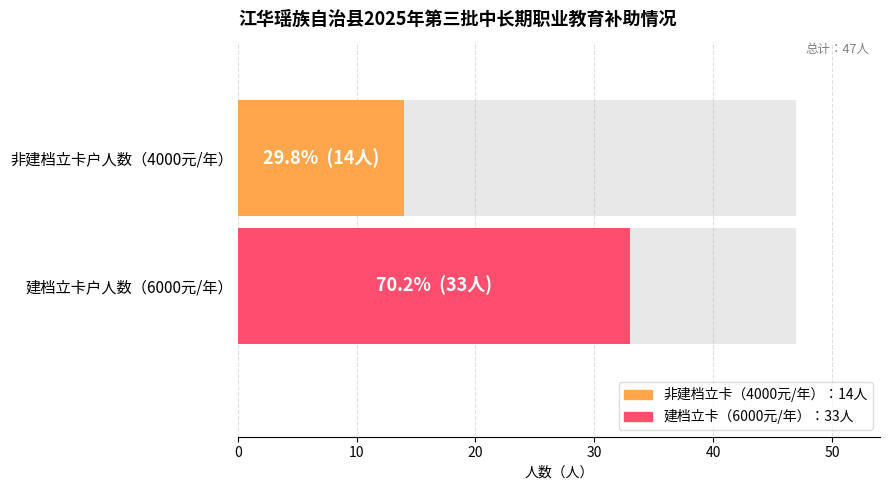

Which series has the largest total across all categories?

是（6000元）